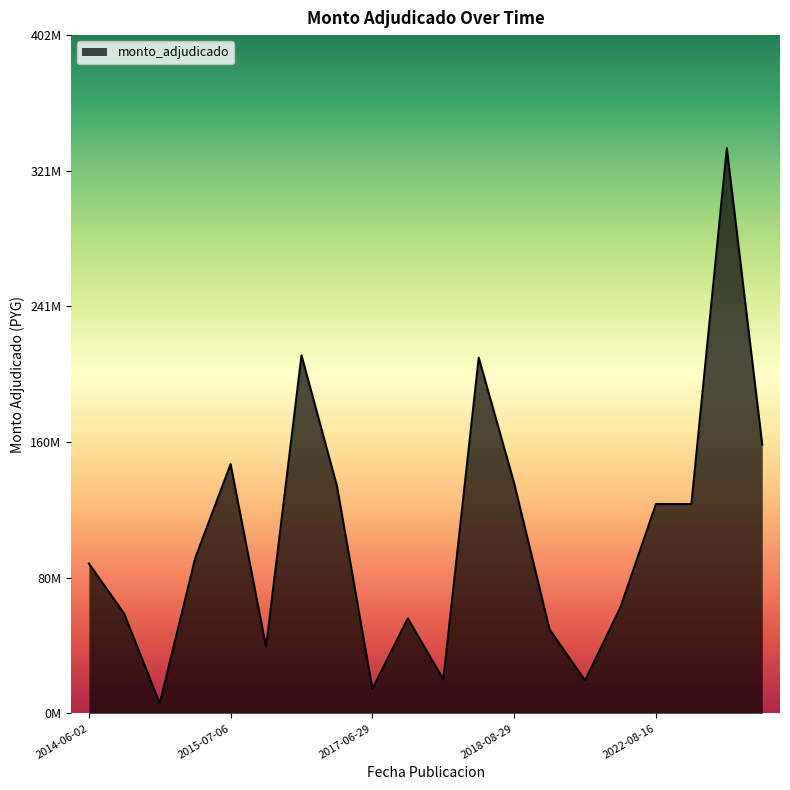

Reading left to right, extract all data points from this chart.

2014-06-02=88867100	2014-10-31=58996610	2014-12-12=5950000	2015-03-16=92000000	2015-07-06=147750000	2015-11-19=39500000	2016-12-14=212225500	2017-05-02=134820348	2017-06-29=14660700	2017-11-13=56308910	2017-11-27=20161650	2017-12-11=210902290	2018-08-29=136468747	2019-09-20=49690399	2021-07-02=19554310	2021-07-15=63010000	2022-08-16=124100000	2022-08-19=124120000	2023-11-08=335037450	2023-11-27=159313592